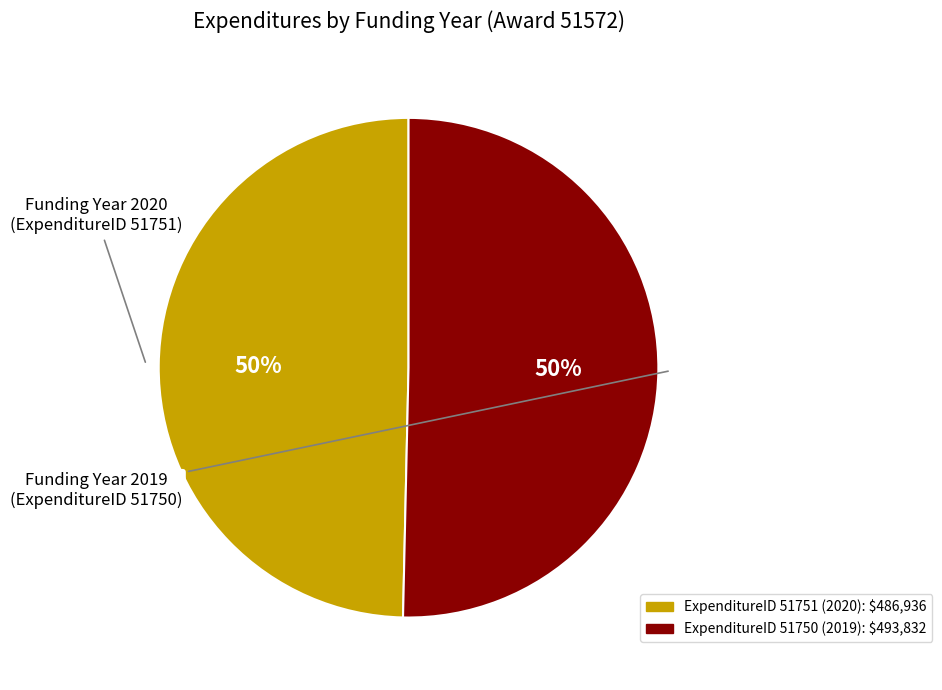

How many slices are in this pie chart?

2